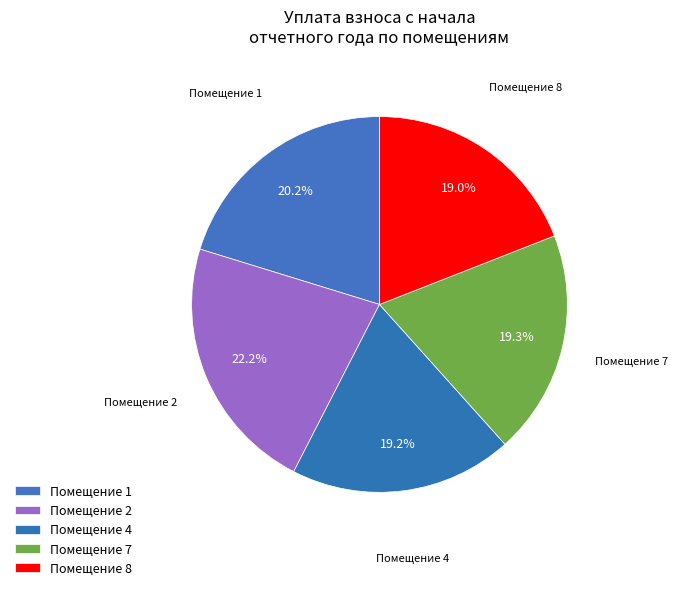

How many slices are in this pie chart?

5